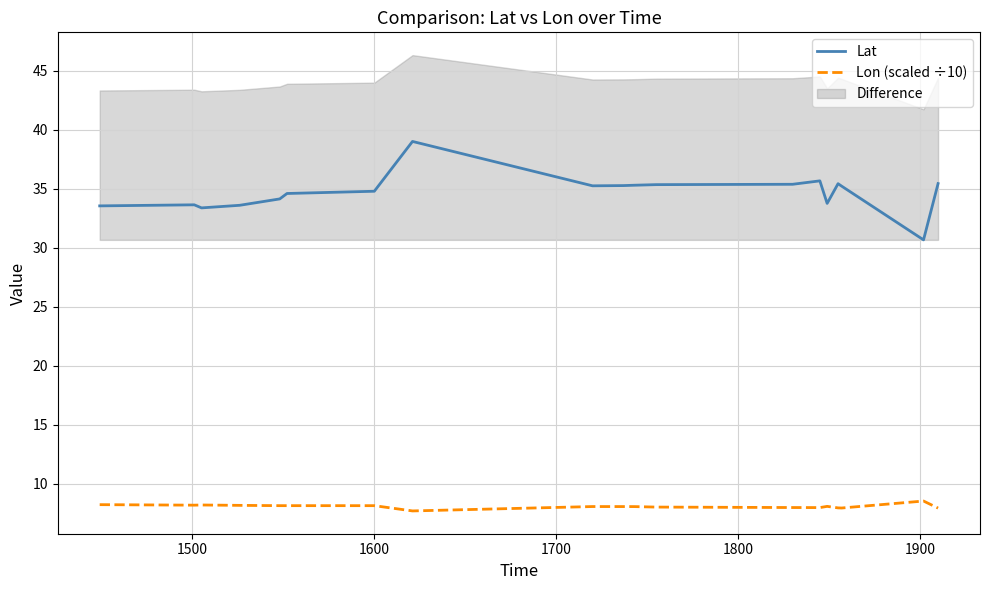

What is the highest value of the Lat series?

39.0